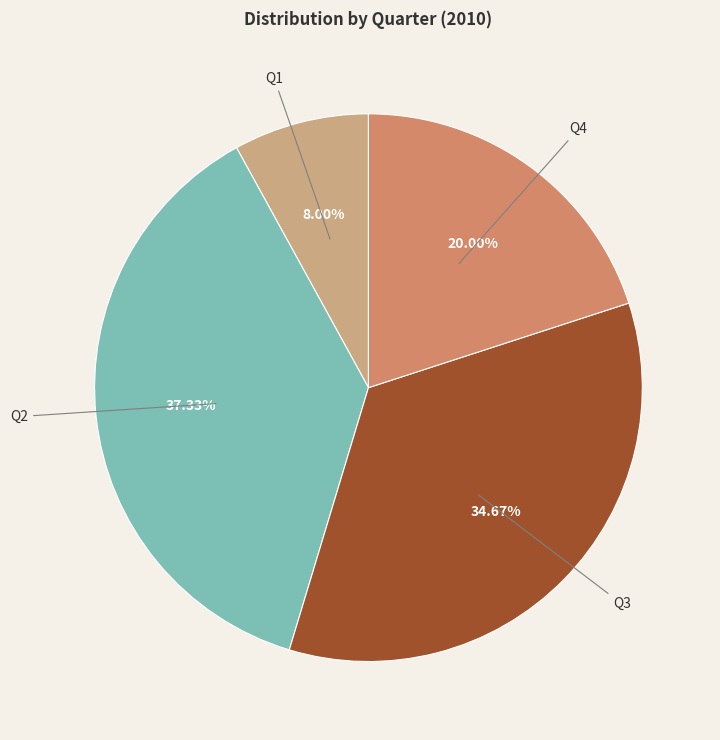

Which has a higher value, Q4 or Q2?

Q2